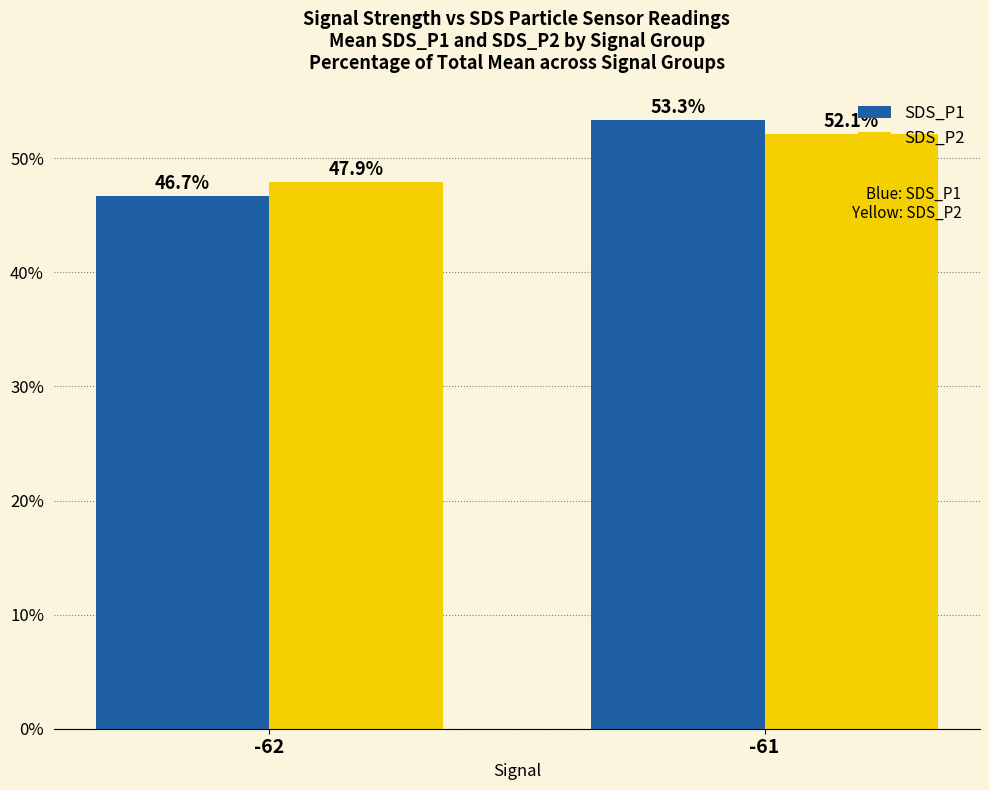

Read the SDS_P1 value at -62.

46.7